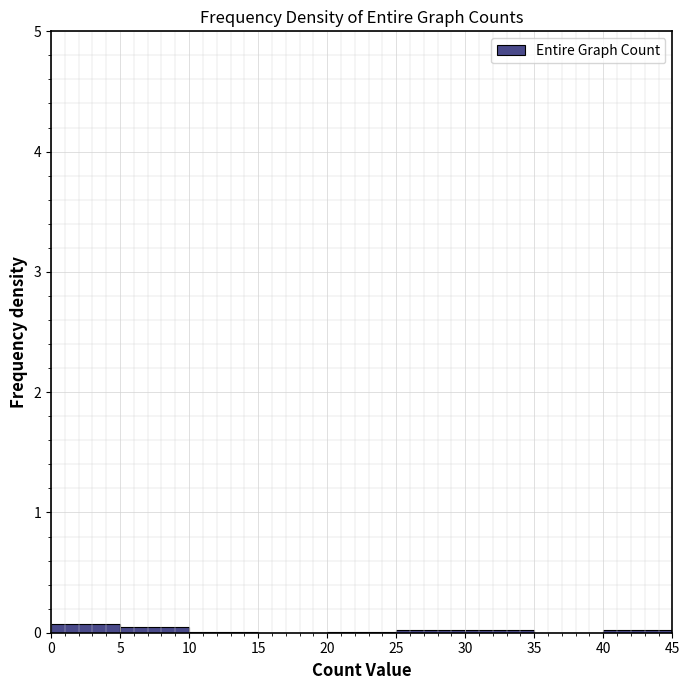

Reading left to right, transcribe this chart: for each bar, give the range it covers on the x-axis and its height. The values are not printed on the chart, so give them approximately, as read against the axis.

0 to 5: under 0.1
5 to 10: under 0.1
10 to 15: under 0.1
15 to 20: 0
20 to 25: under 0.1
25 to 30: under 0.1
30 to 35: under 0.1
35 to 40: 0
40 to 45: under 0.1